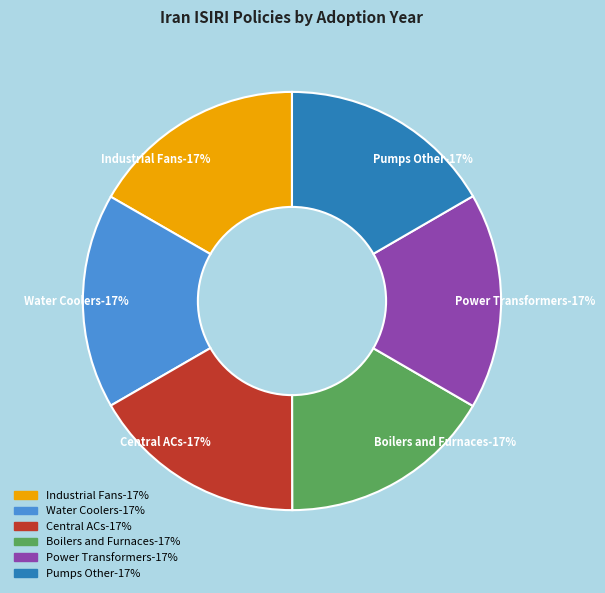

To the nearest percent, what is the average slice percentage?

17%